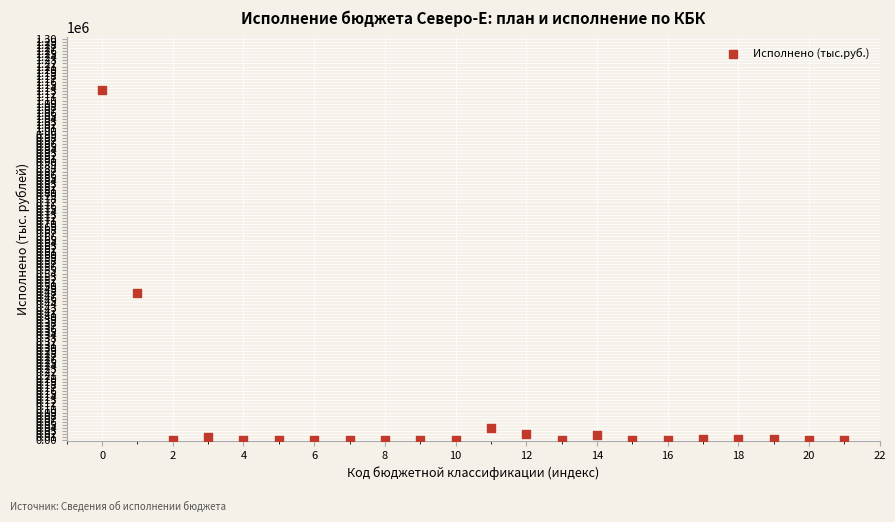

What Y value in the scatter plot is closest to 567174?

476883.4